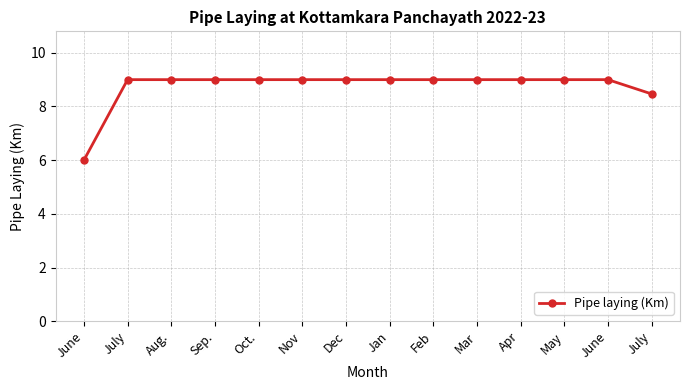

Does the chart display data point markers on the line(s)?

Yes